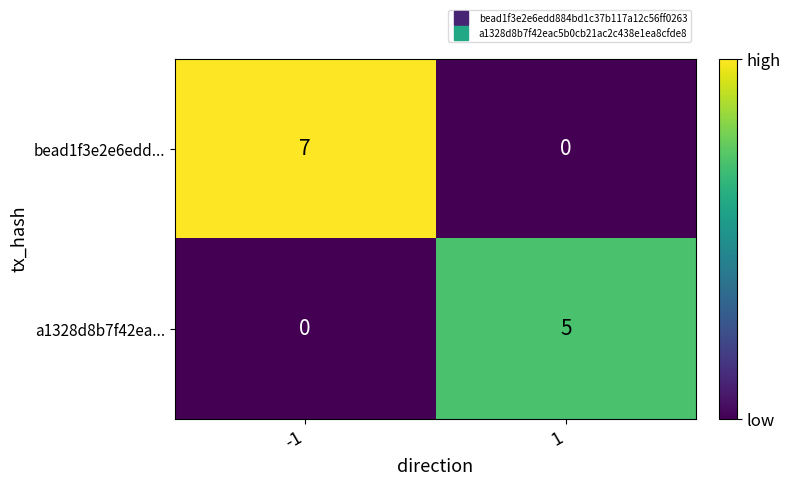

The value of bead1f3e2e6edd... at -1 is 7. True or false?

True